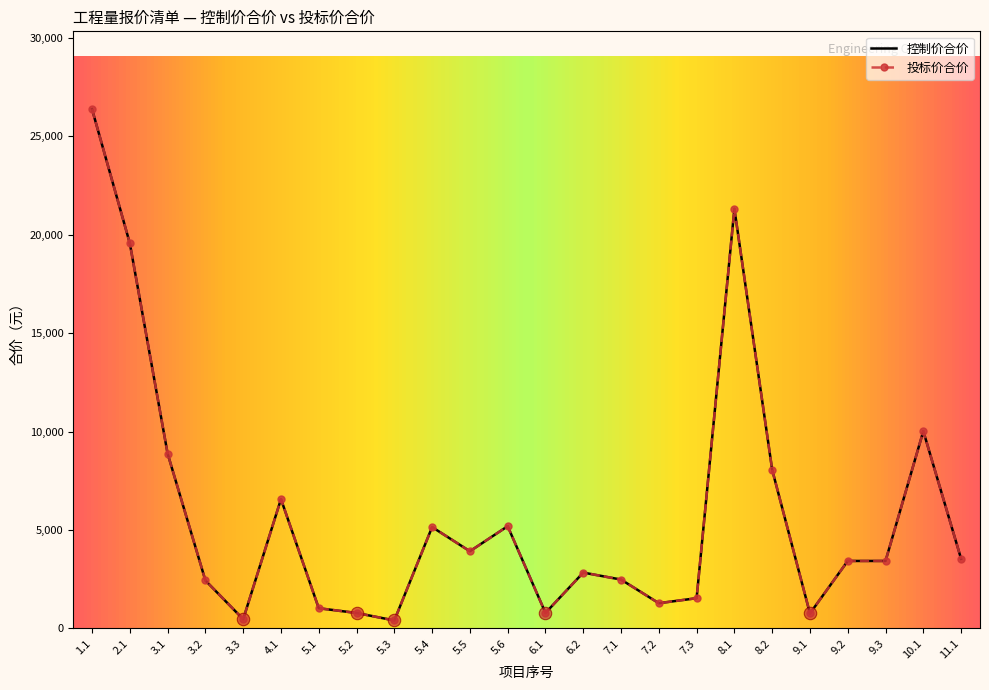

Which series has the largest total across all categories?

控制价合价